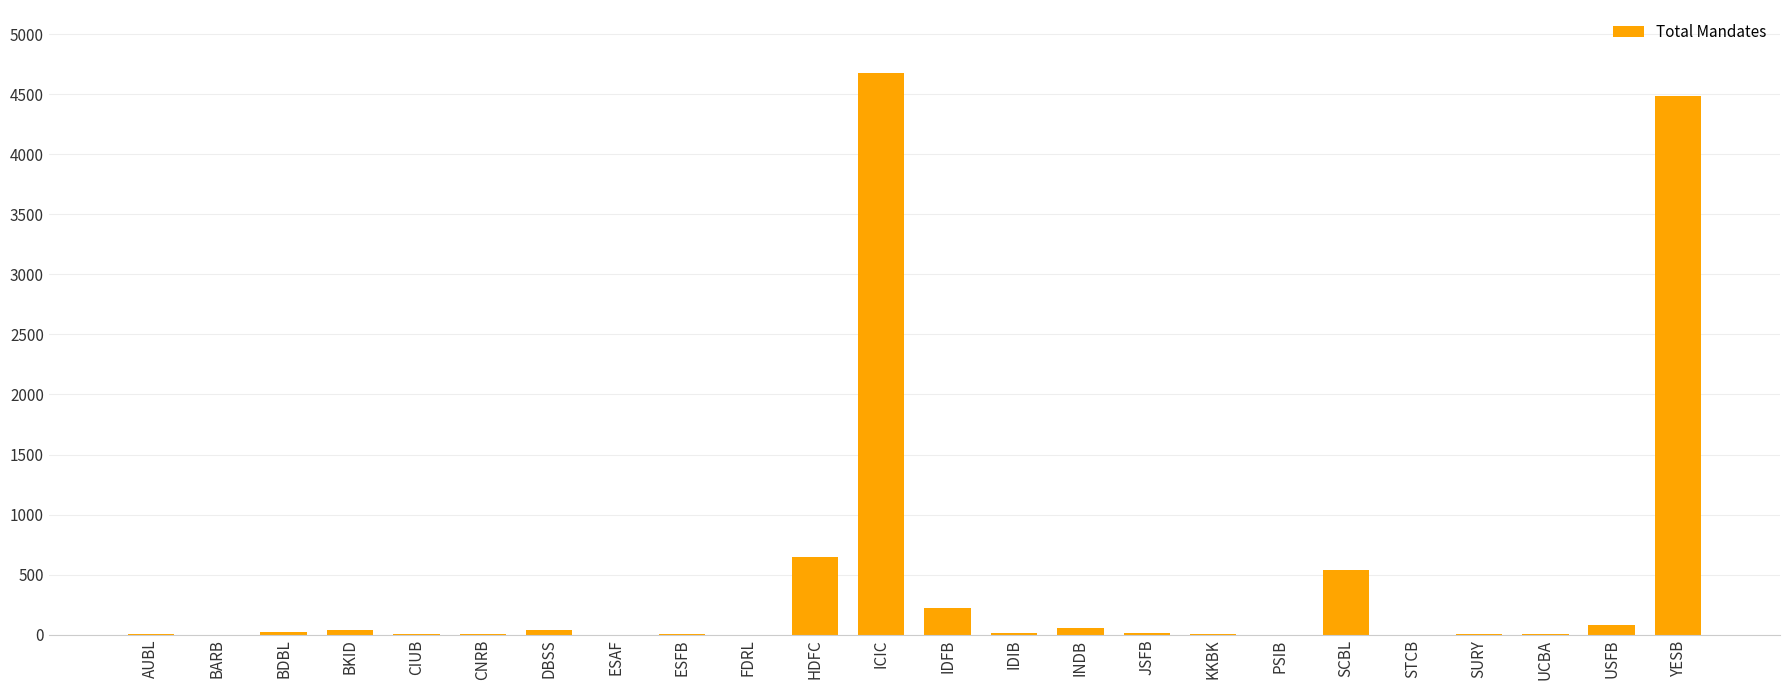

What is the average value?

454